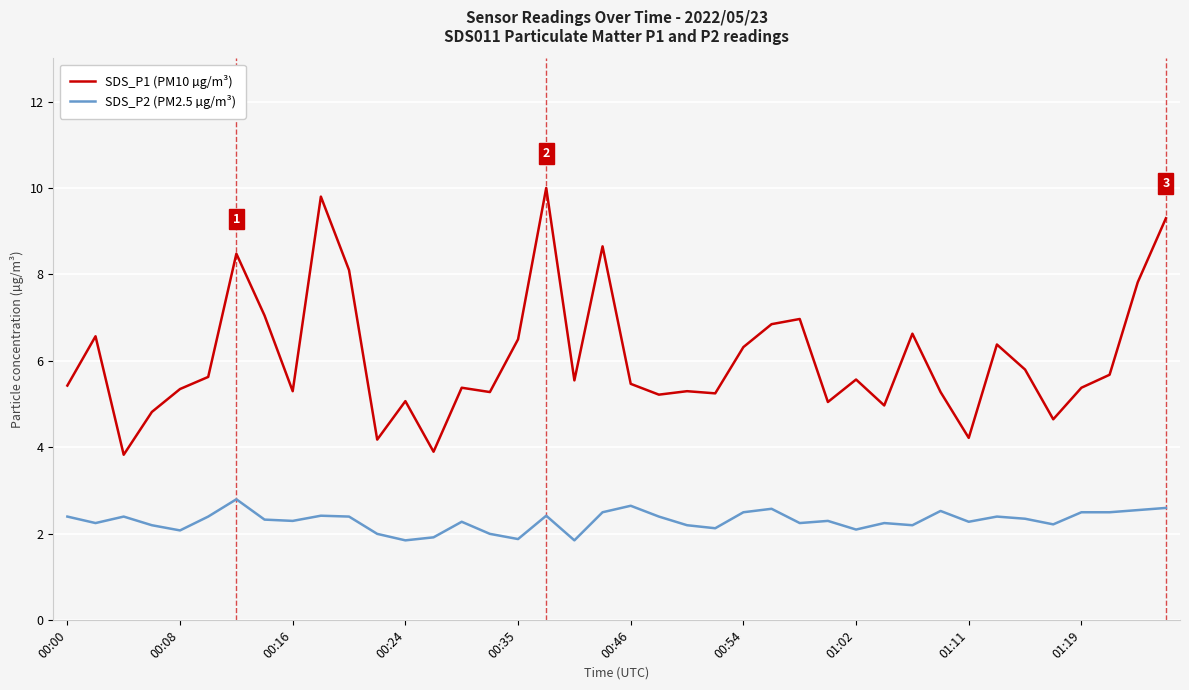

What is the minimum value shown in the chart?

1.9